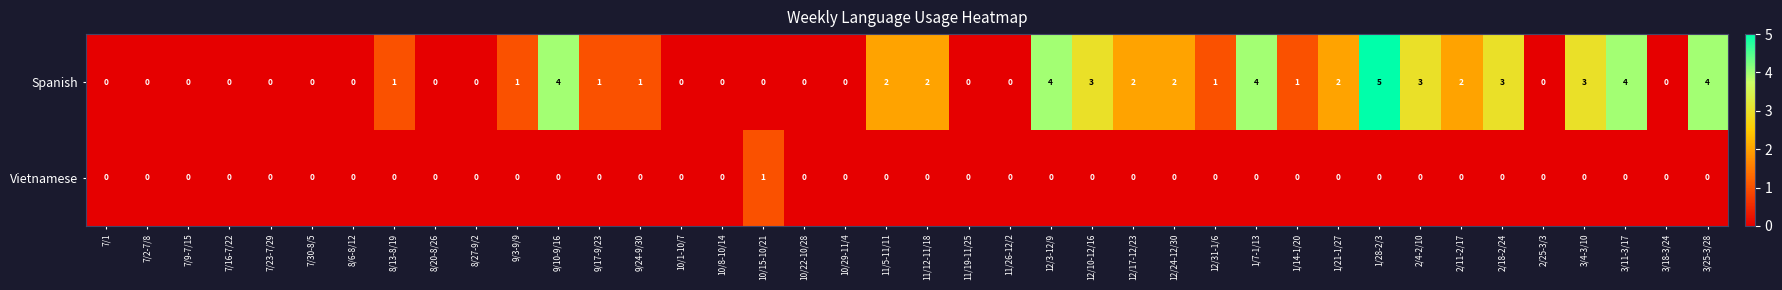

List the series in order of their peak value, highest first.

Spanish, Vietnamese